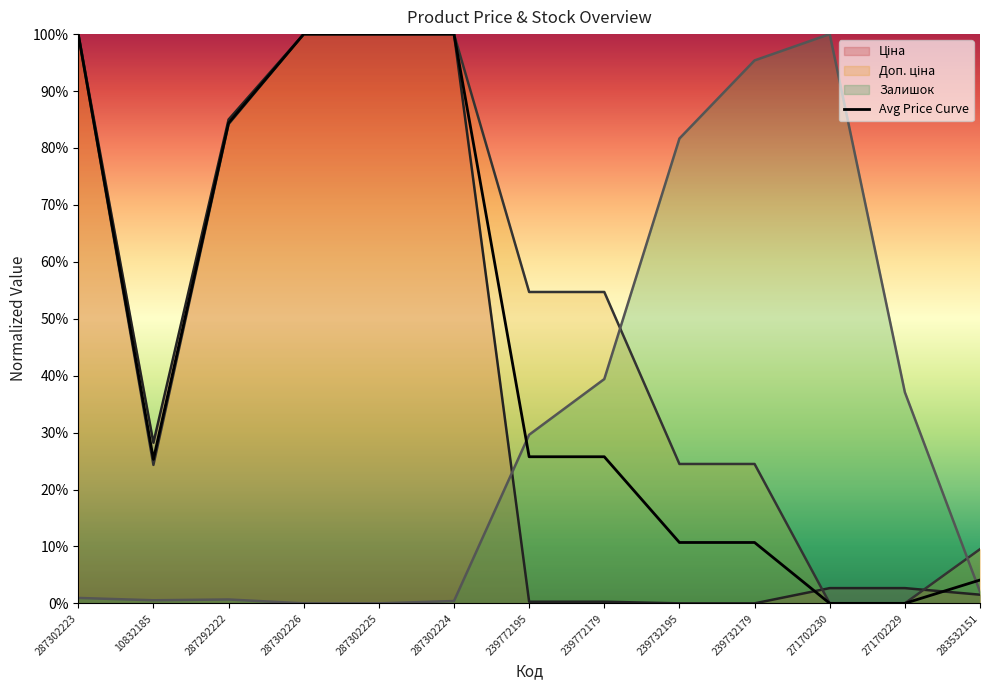

The value at 287302225 is 65.5. True or false?

False